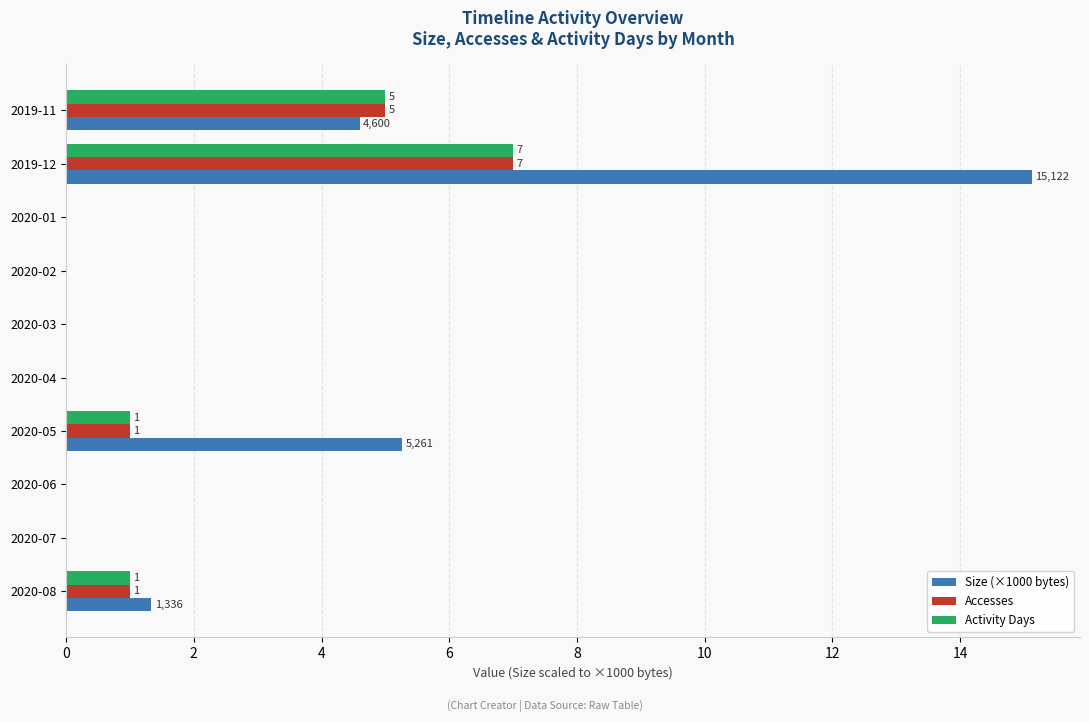

What is the sum of all Accesses values?

14.0